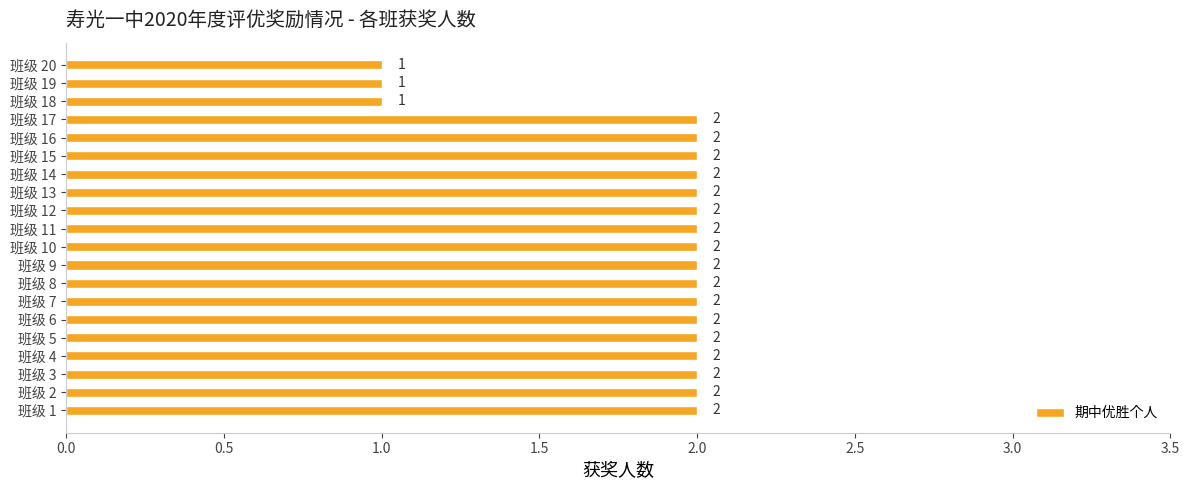

Are the bars grouped side by side (vs. stacked)?

No